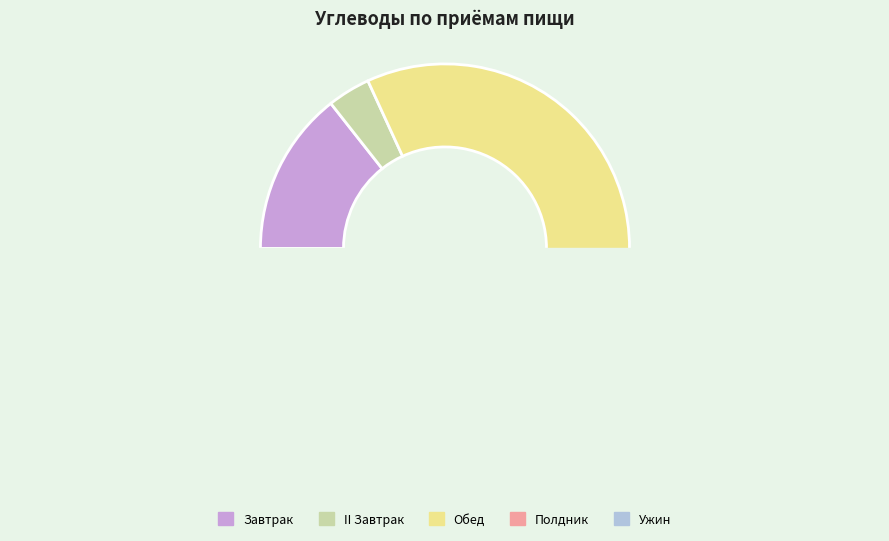

Does Ужин 2 account for over 50% of the chart?

No